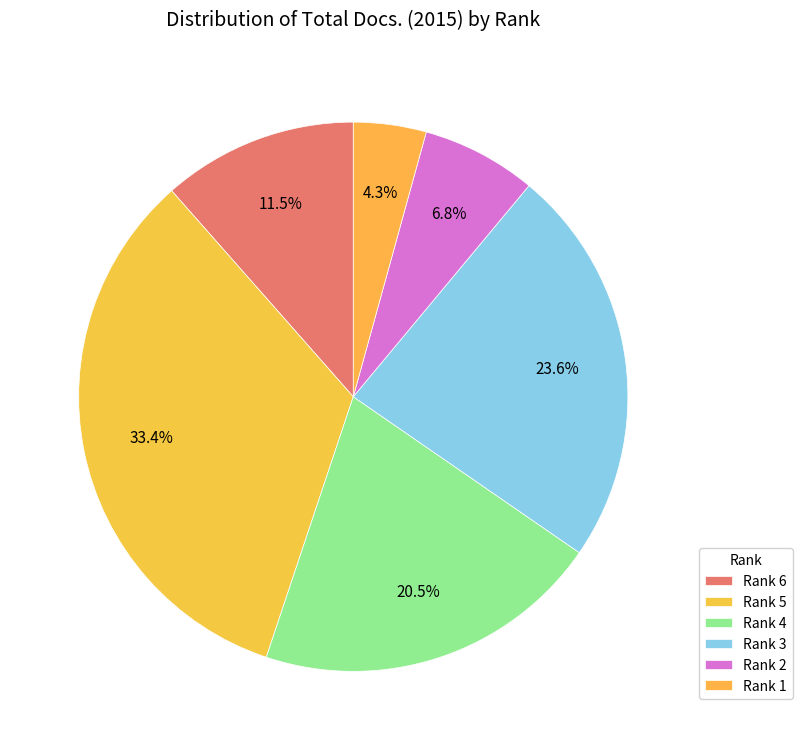

How many slices are in this pie chart?

6